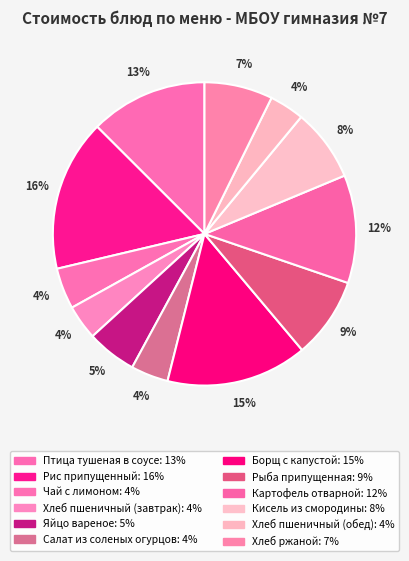

What percentage is the Хлеб ржаной slice, to the nearest percent?

7%